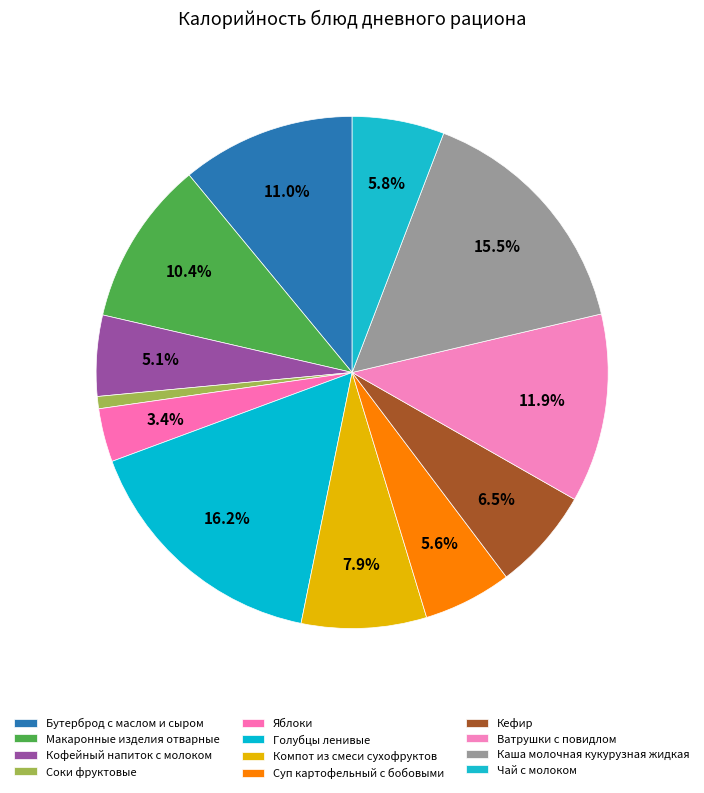

How many segments does this pie chart have?

12